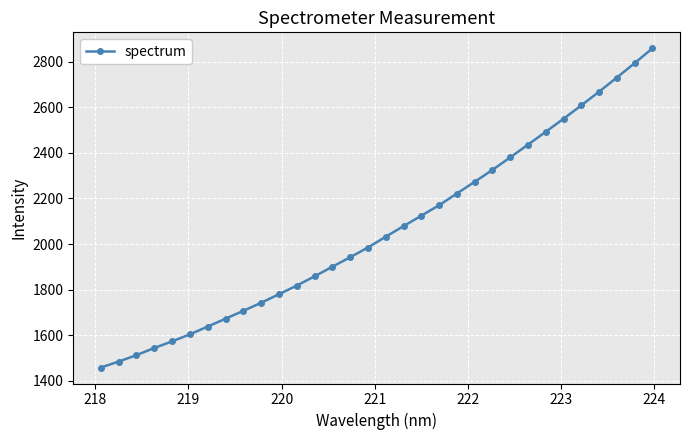

True or false: there are more than 2 points higher than both neighbors.

False